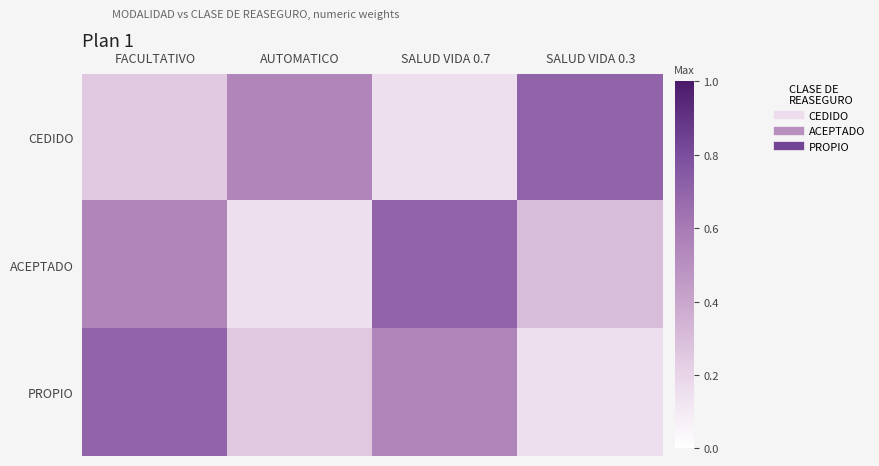

Reading right to left, list all the values displayed in this chart.

CEDIDO: SALUD VIDA 0.3=0.7	SALUD VIDA 0.7=0.1	AUTOMATICO=0.6	FACULTATIVO=0.2
ACEPTADO: SALUD VIDA 0.3=0.3	SALUD VIDA 0.7=0.7	AUTOMATICO=0.1	FACULTATIVO=0.6
PROPIO: SALUD VIDA 0.3=0.1	SALUD VIDA 0.7=0.6	AUTOMATICO=0.2	FACULTATIVO=0.7